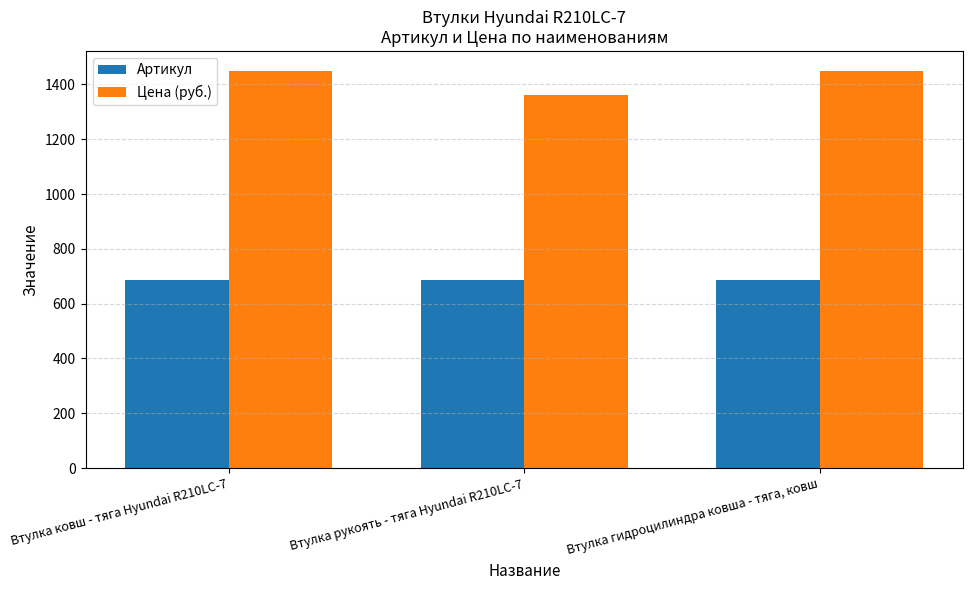

Where does the Артикул series first go above 686?

Втулка ковш - тяга Hyundai R210LC-7